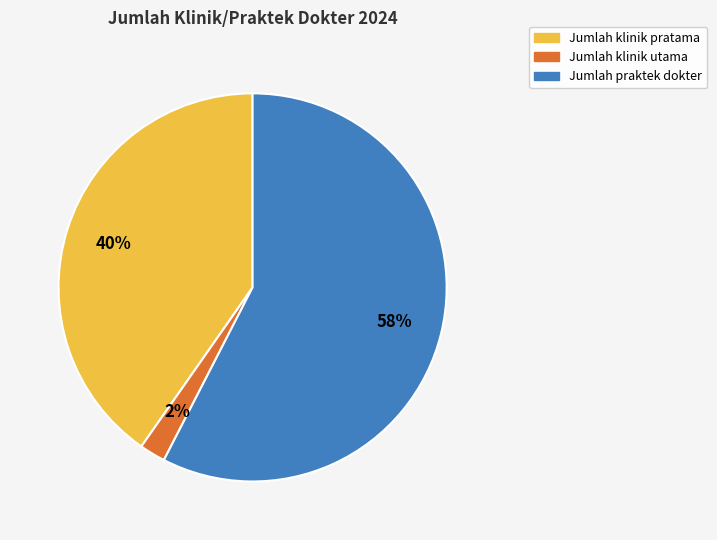

To the nearest percent, what is the average slice percentage?

33%